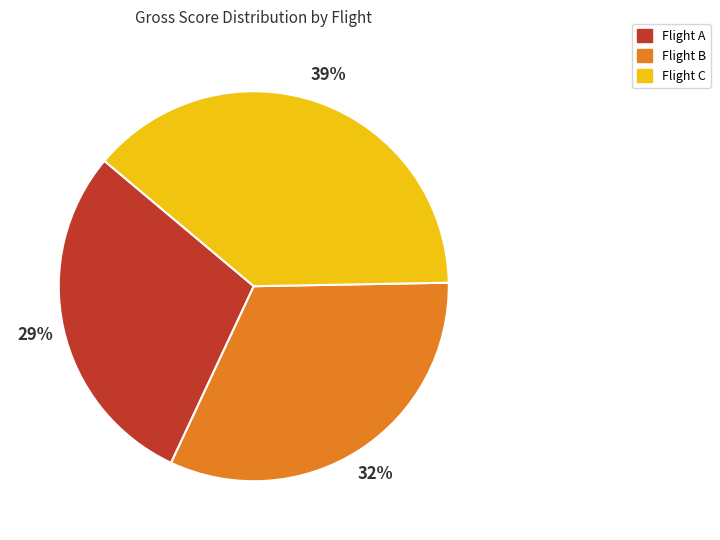

Is there a majority slice in this chart?

No